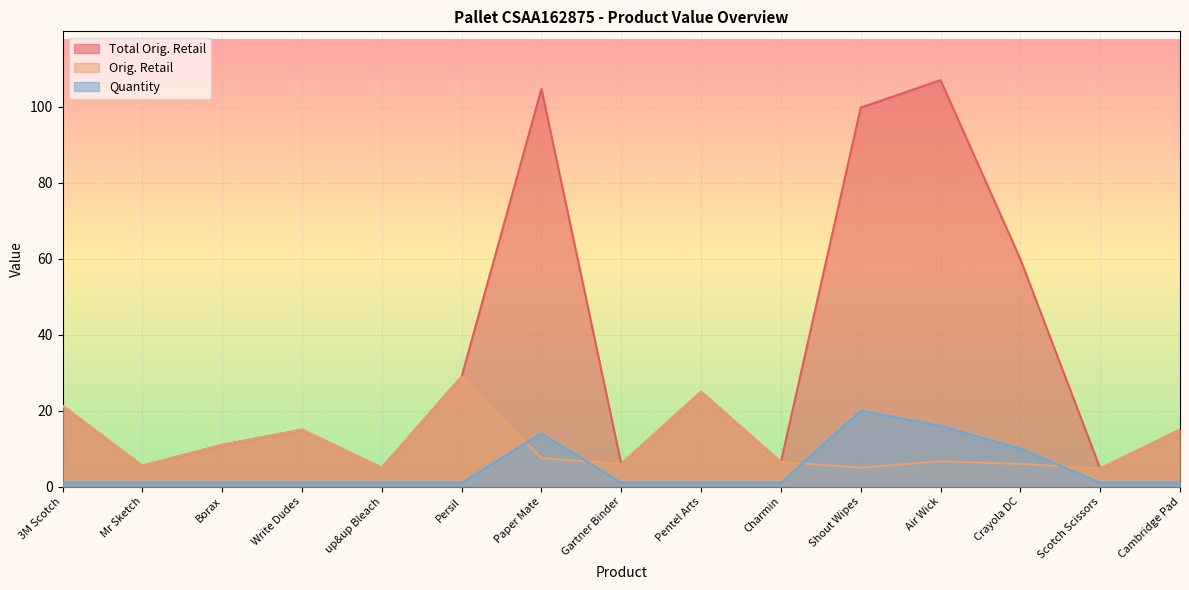

Reading left to right, transcribe all the data shown in this chart.

Total Orig. Retail: 21.3	5.5	11.0	15.0	5.0	29.0	104.7	6.0	25.0	6.5	99.8	107.0	59.9	4.8	15.0
Orig. Retail: 21.3	5.5	11.0	15.0	5.0	29.0	7.5	6.0	25.0	6.5	5.0	6.7	6.0	4.8	15.0
Quantity: 1.0	1.0	1.0	1.0	1.0	1.0	14.0	1.0	1.0	1.0	20.0	16.0	10.0	1.0	1.0